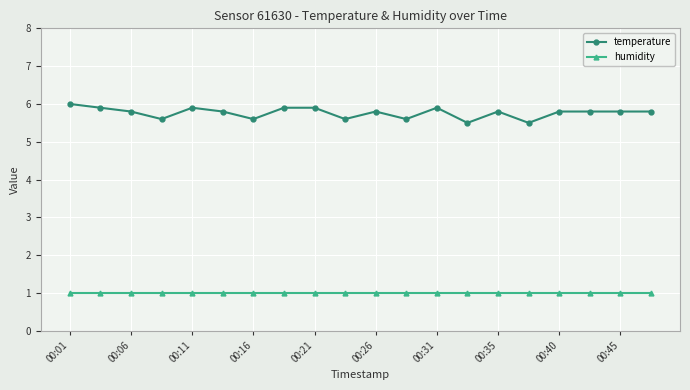

What is the value of the temperature point at the 20th from the left?

5.8